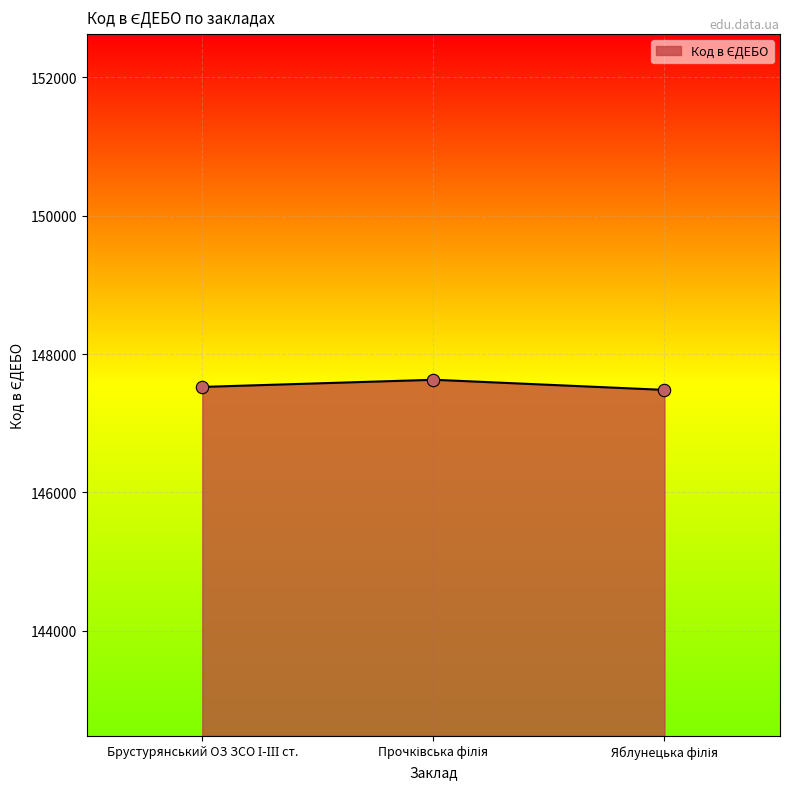

What is the ratio of the value at Прочківська філія to the value at Яблунецька філія?

1.0